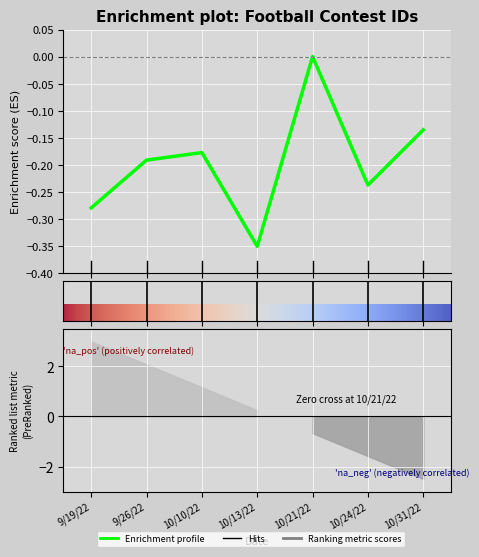

List the labels in order of value, largest first.

10/21/22, 10/31/22, 10/10/22, 9/26/22, 10/24/22, 9/19/22, 10/13/22